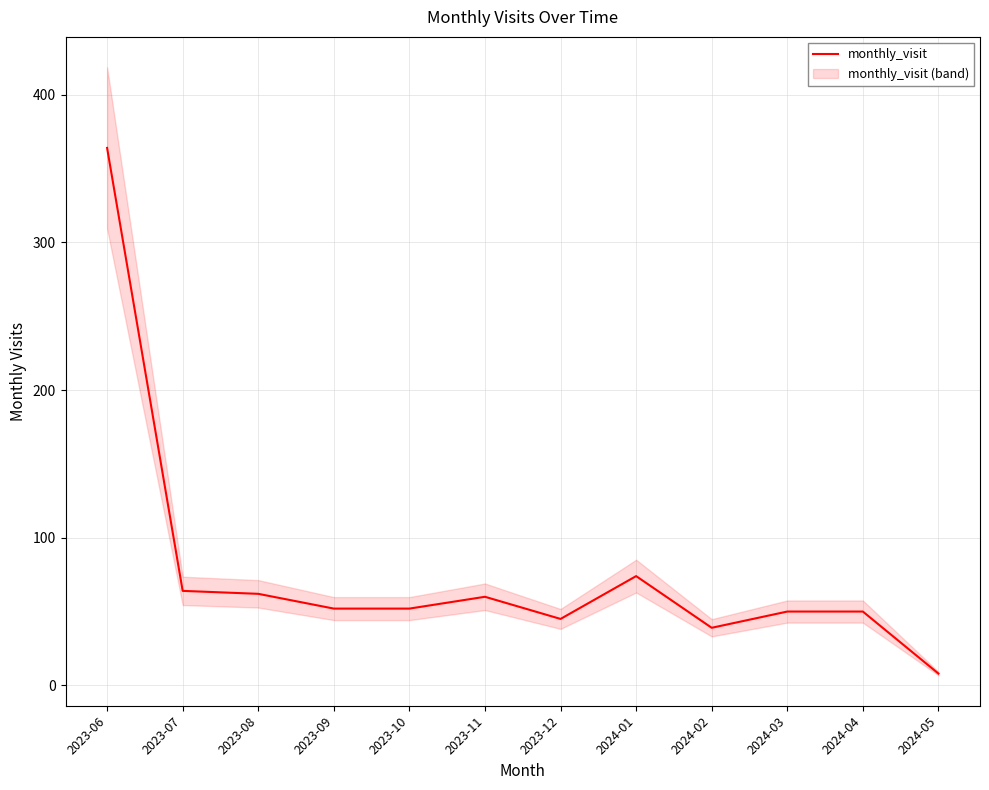

Rank the categories by value from highest to lowest.

2023-06, 2024-01, 2023-07, 2023-08, 2023-11, 2023-09, 2023-10, 2024-03, 2024-04, 2023-12, 2024-02, 2024-05